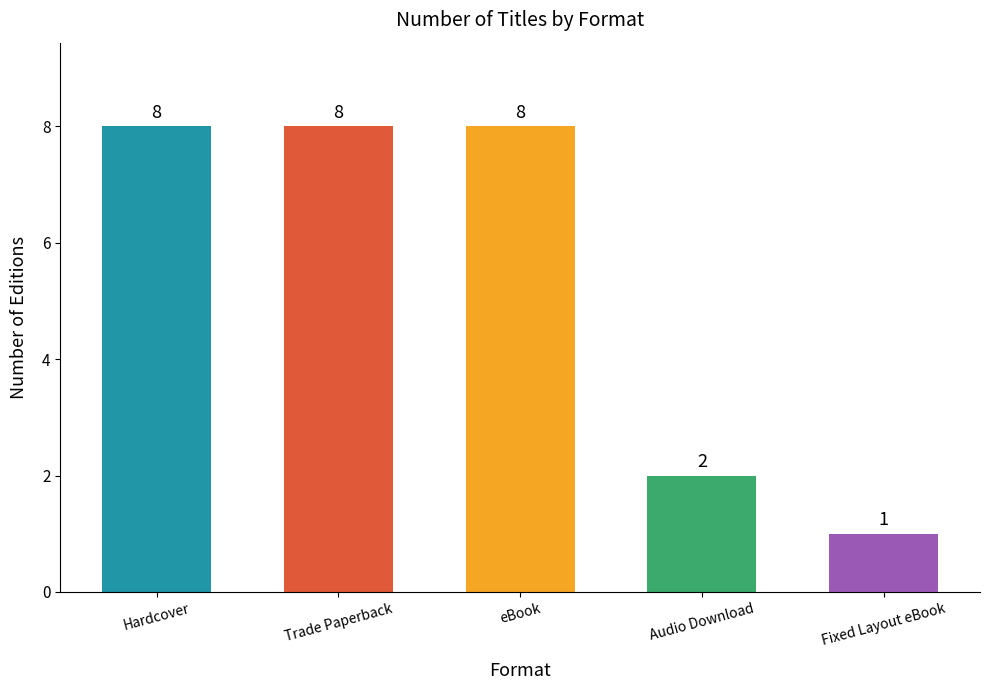

Where is the data nearest to the value 4?

Audio Download